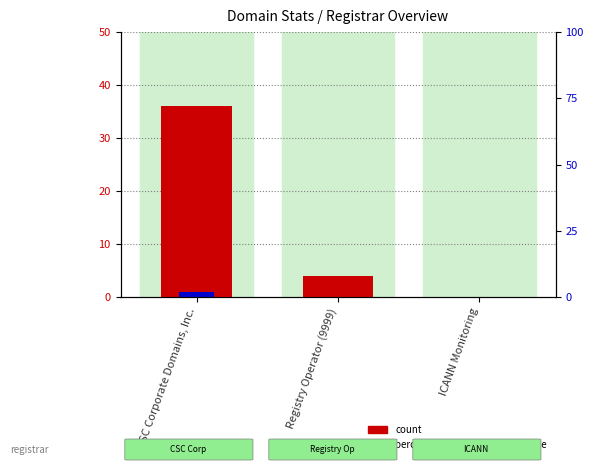

How many values in percentile rank within the sample are above zero?

1